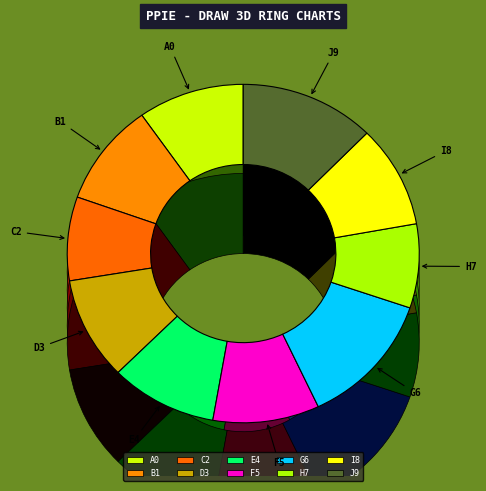

Is it true that 14 is 1% of the pie?

False